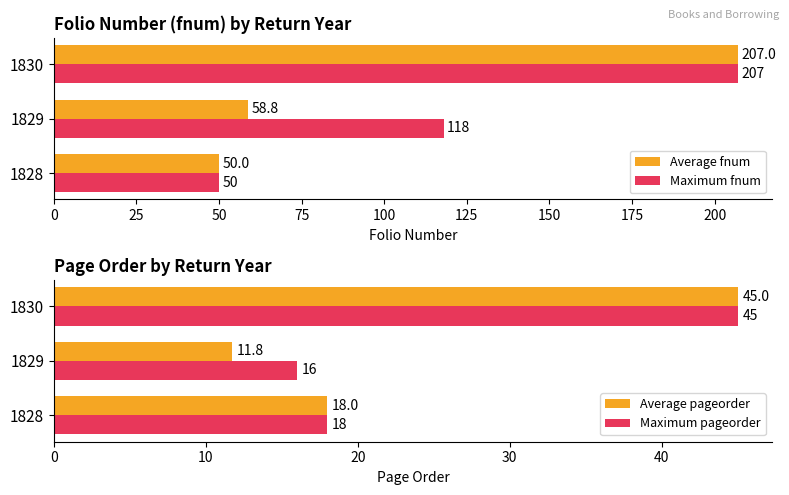

What is the difference between the maximum and minimum values in the Maximum pageorder series?

29.0